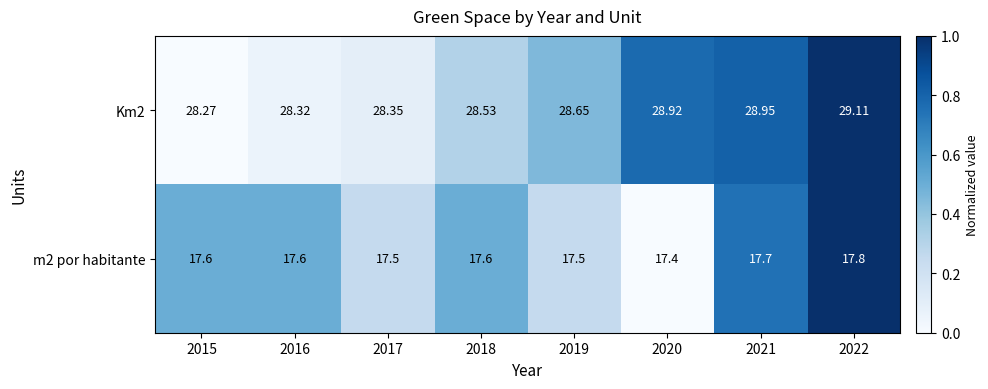

List the series in order of their peak value, lowest first.

m2 por habitante, Km2